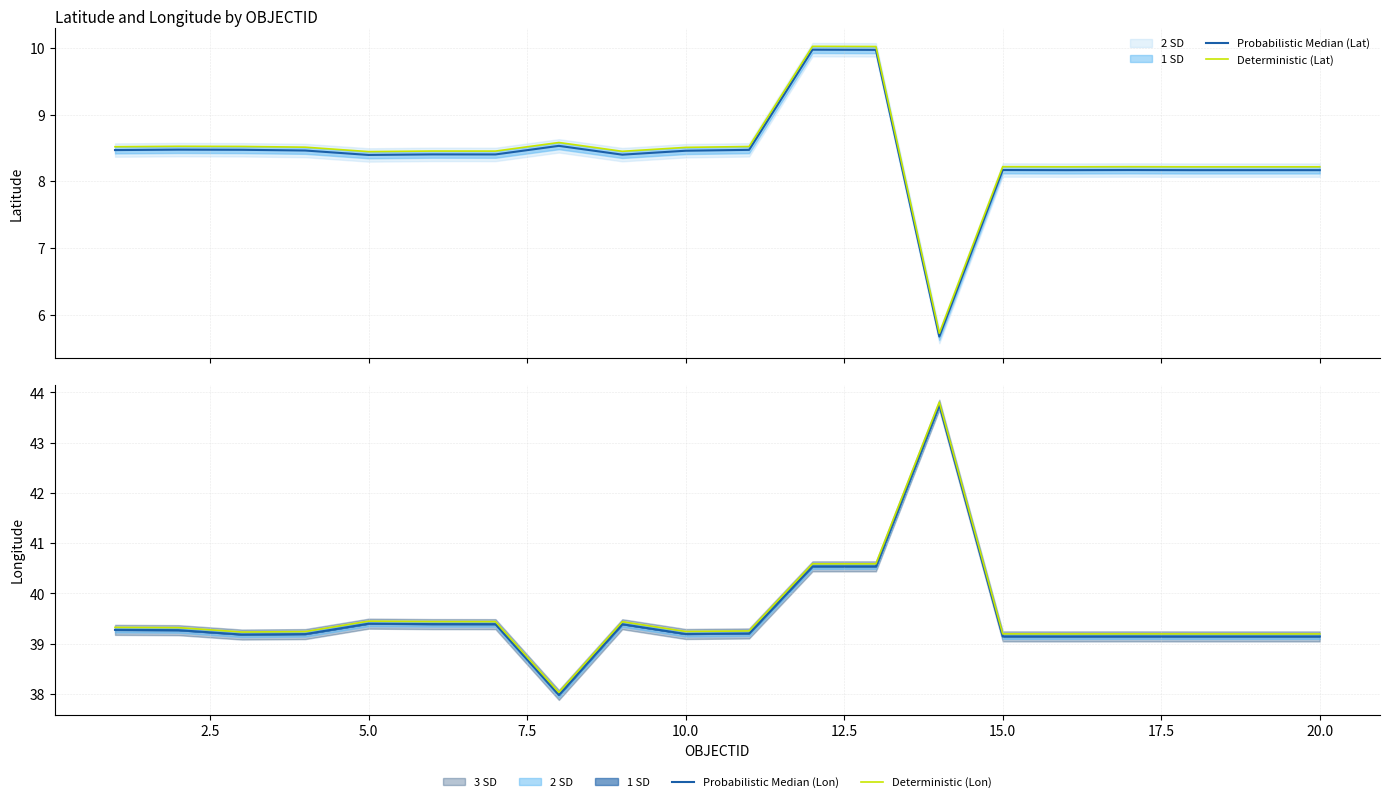

What is the greatest value displayed?

43.8